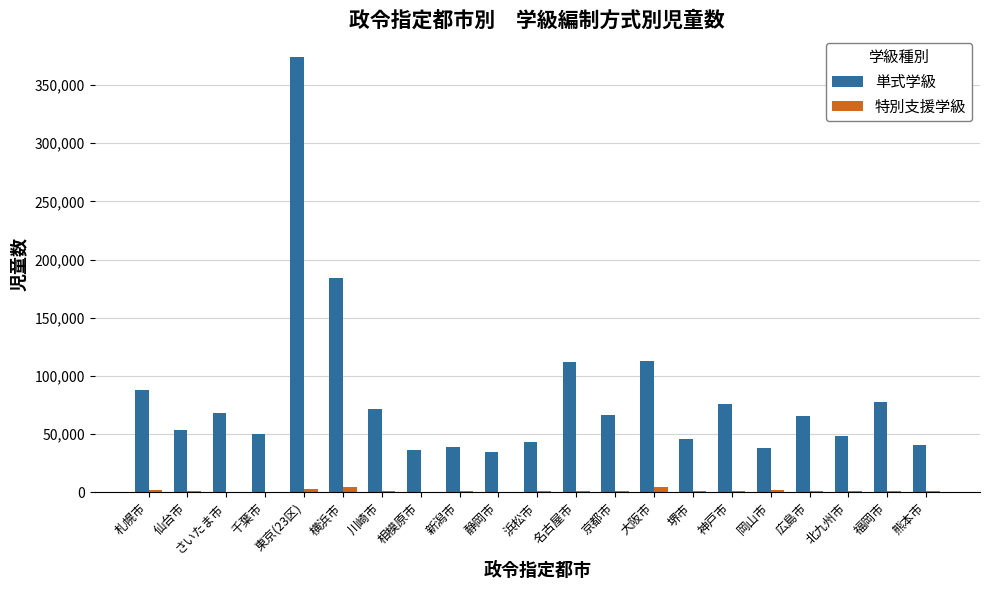

What value does the 単式学級 series have at 相模原市, to the nearest 10?

36060